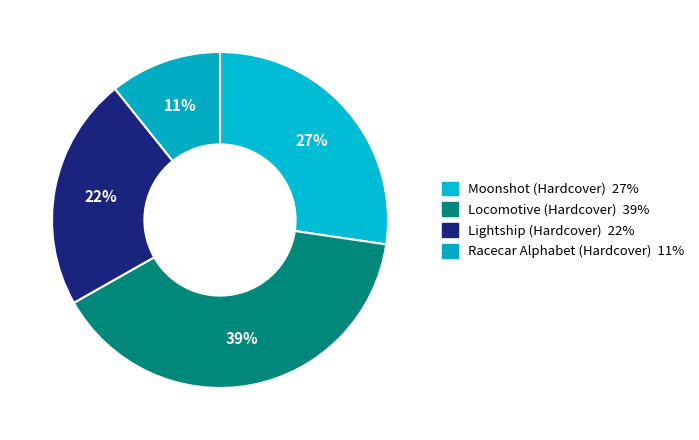

To the nearest percent, what percentage of the pie is Racecar Alphabet (Hardcover)?

11%